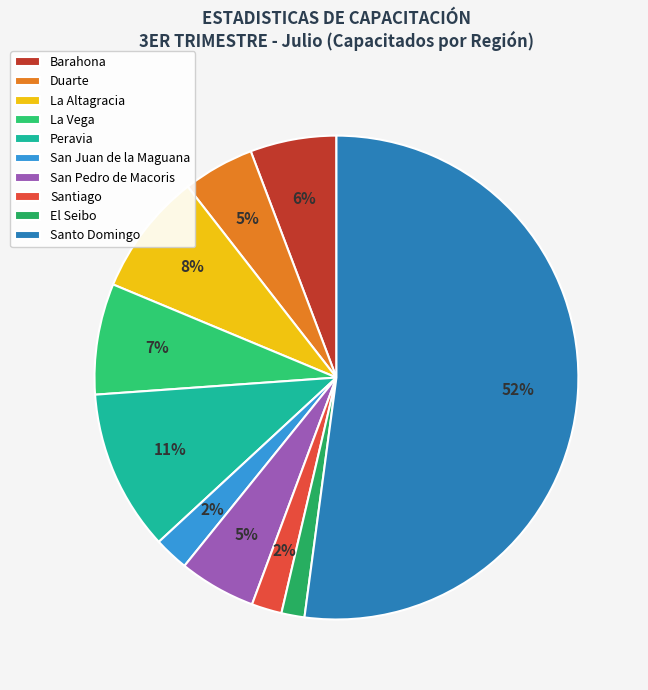

How many segments does this pie chart have?

10